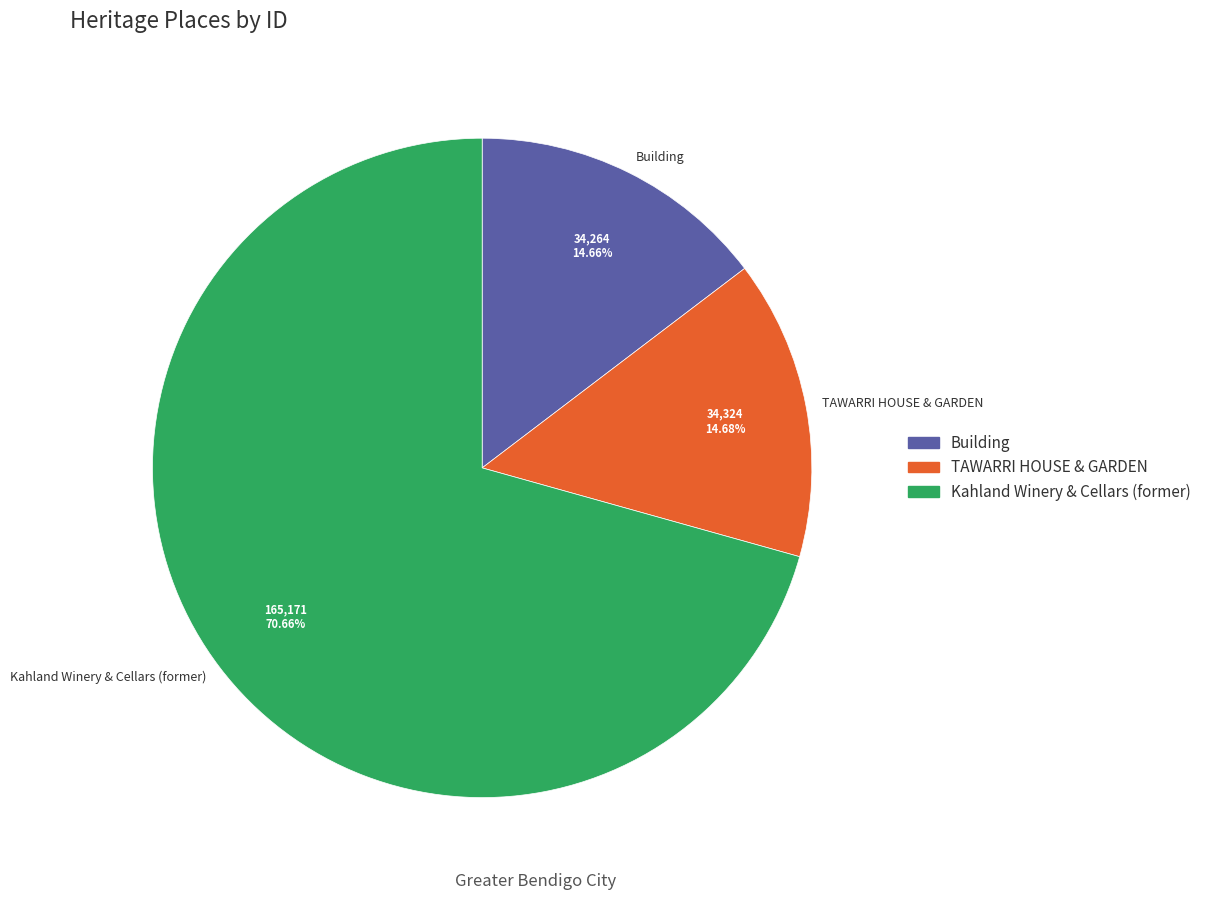

To the nearest percent, what is the average slice percentage?

33%